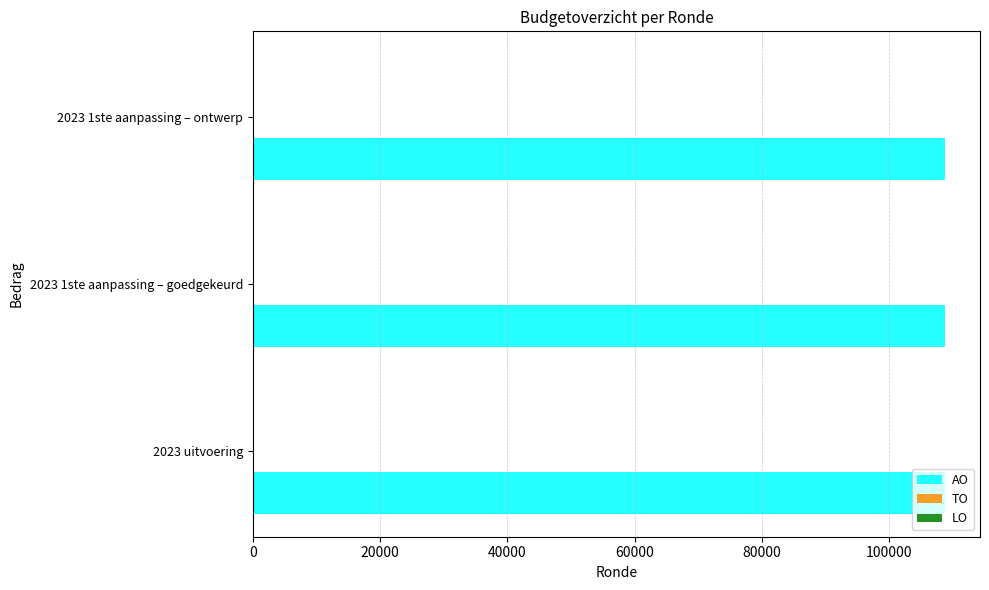

The value at 2023 1ste aanpassing – goedgekeurd is 141894. True or false?

False